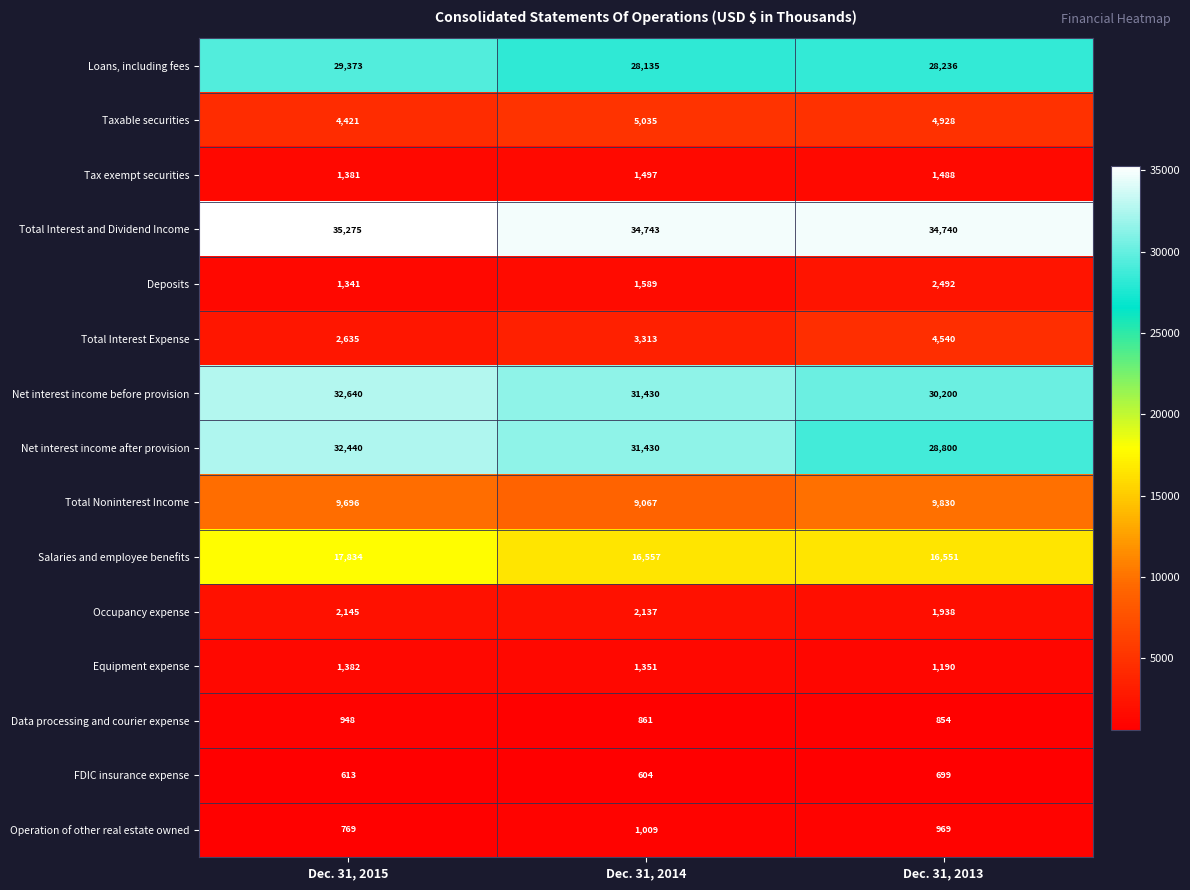

What is the difference between the Equipment expense values at Dec. 31, 2015 and Dec. 31, 2013?

192